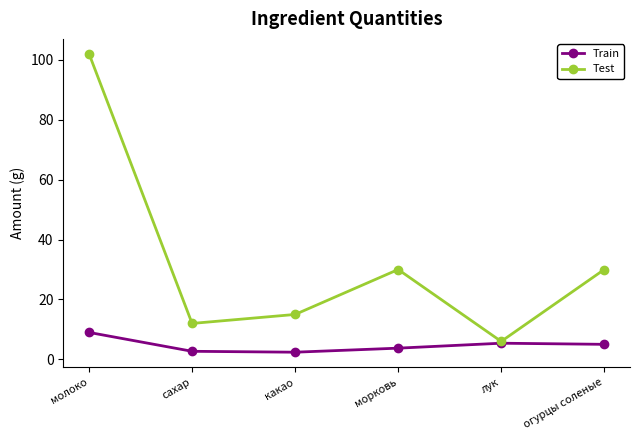

What is the label of the 4th point from the right?

какао